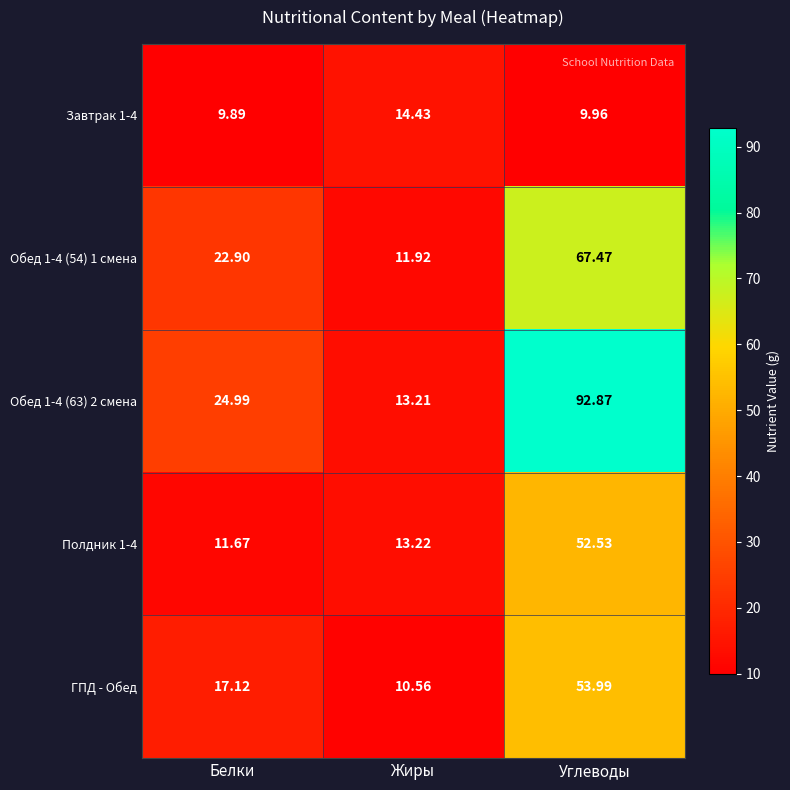

Which series has the largest total across all categories?

Обед 1-4 (63) 2 смена